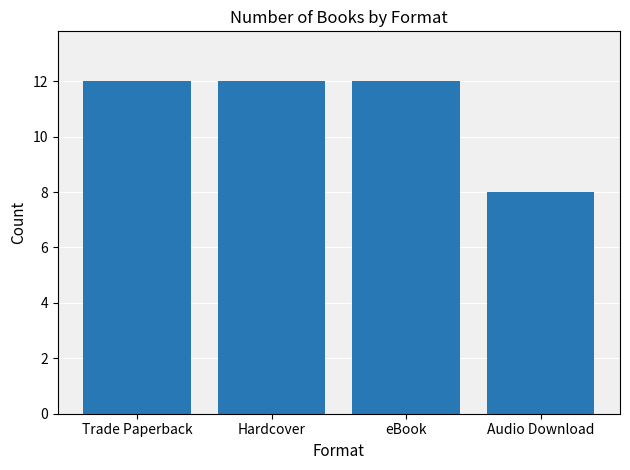

What is the maximum value shown in the chart?

12